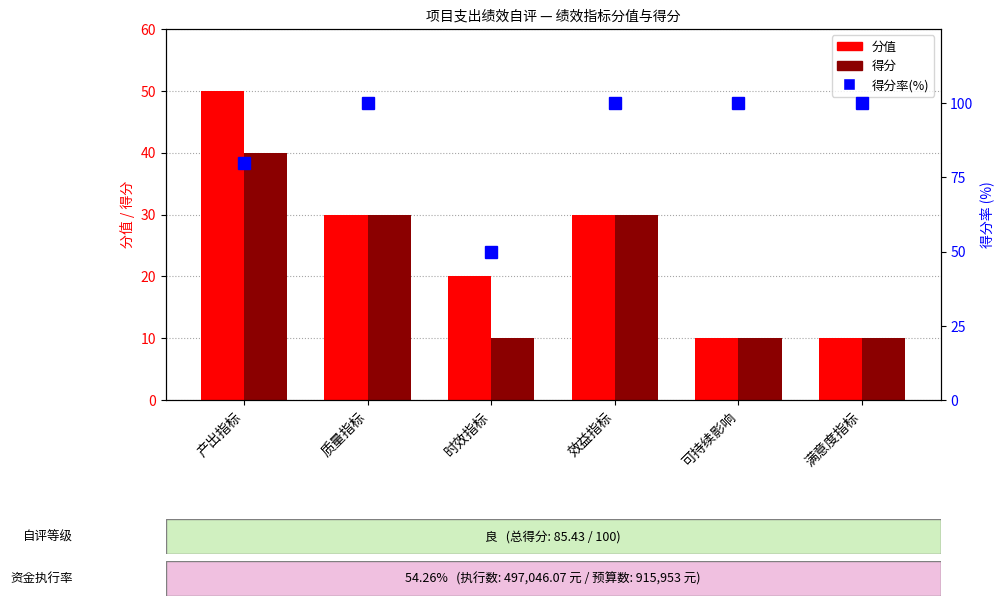

The value at 质量指标 is 100. True or false?

True